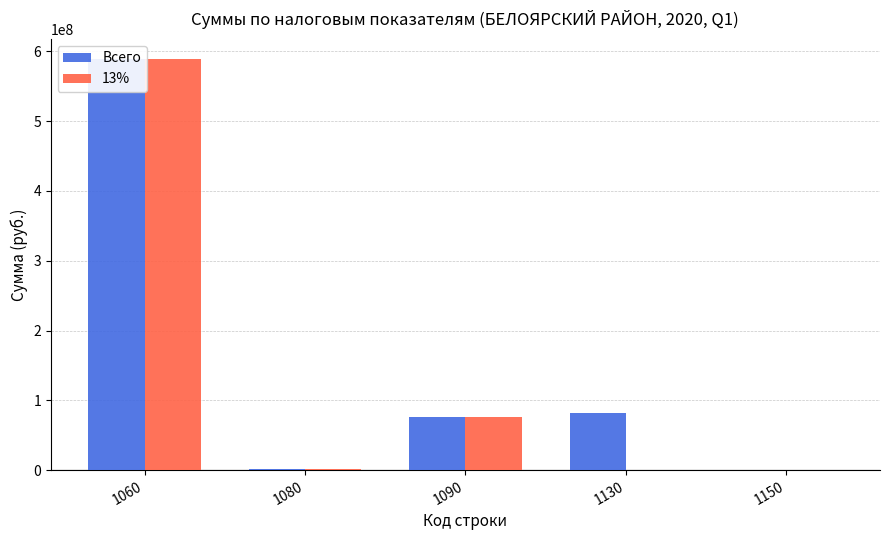

What value does the Всего series have at 1150?

13377.0